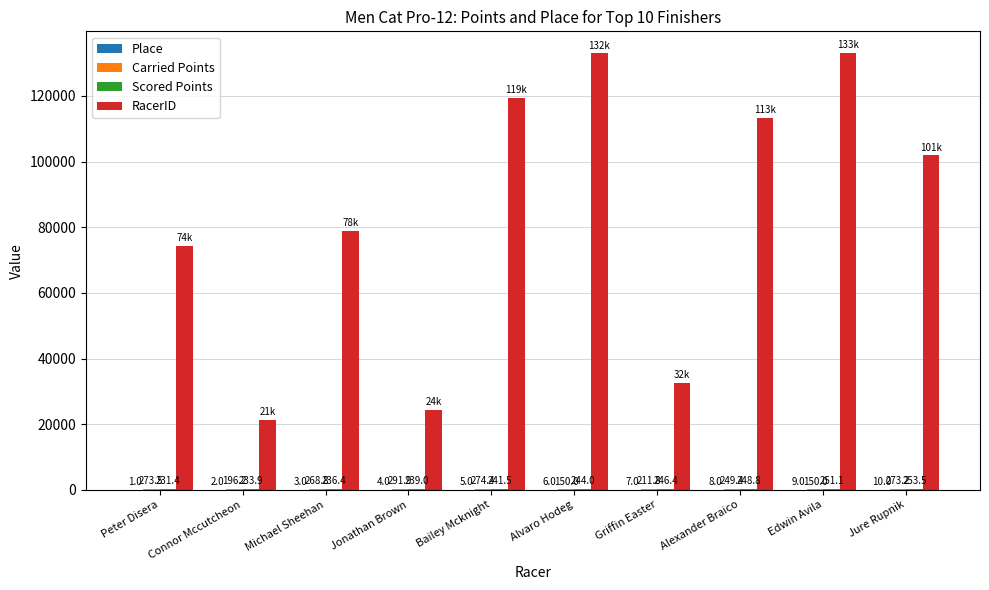

Between Michael Sheehan and Griffin Easter, which series saw the biggest shift?

RacerID